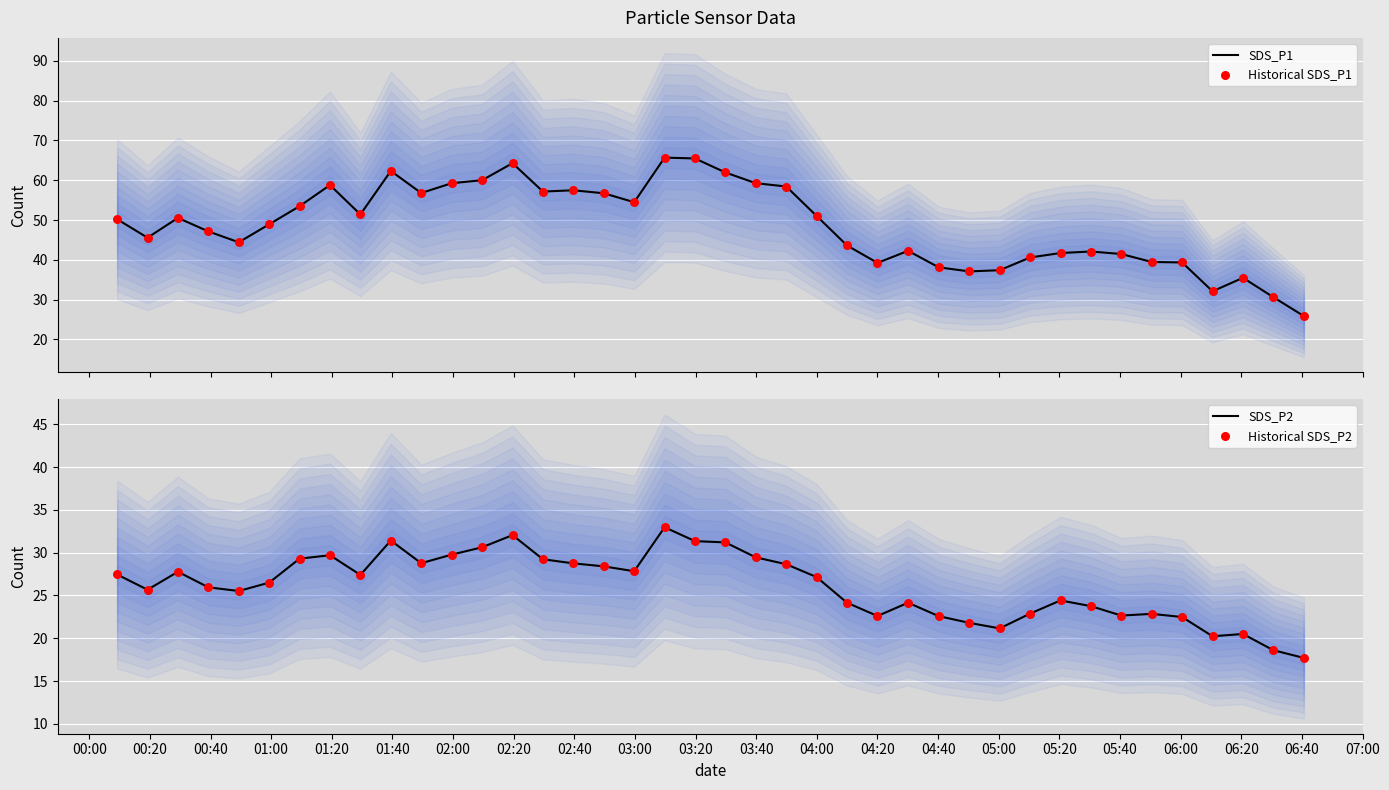

What is the lowest value of the SDS_P1 series?

25.9